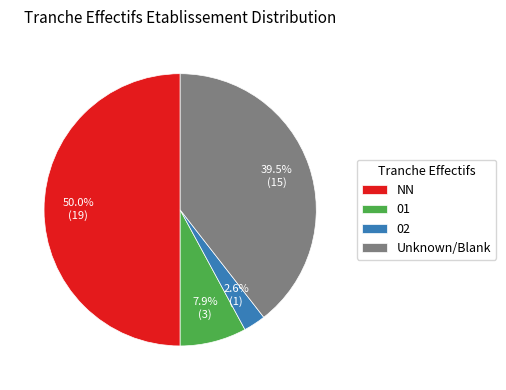

Which has a higher value, 01 or NN?

NN